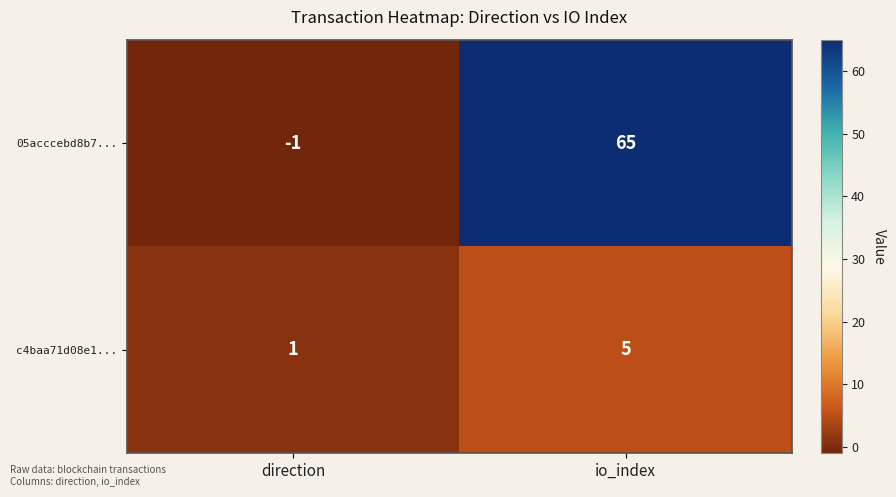

What is the difference between the 05acccebd8b7... values at io_index and direction?

66